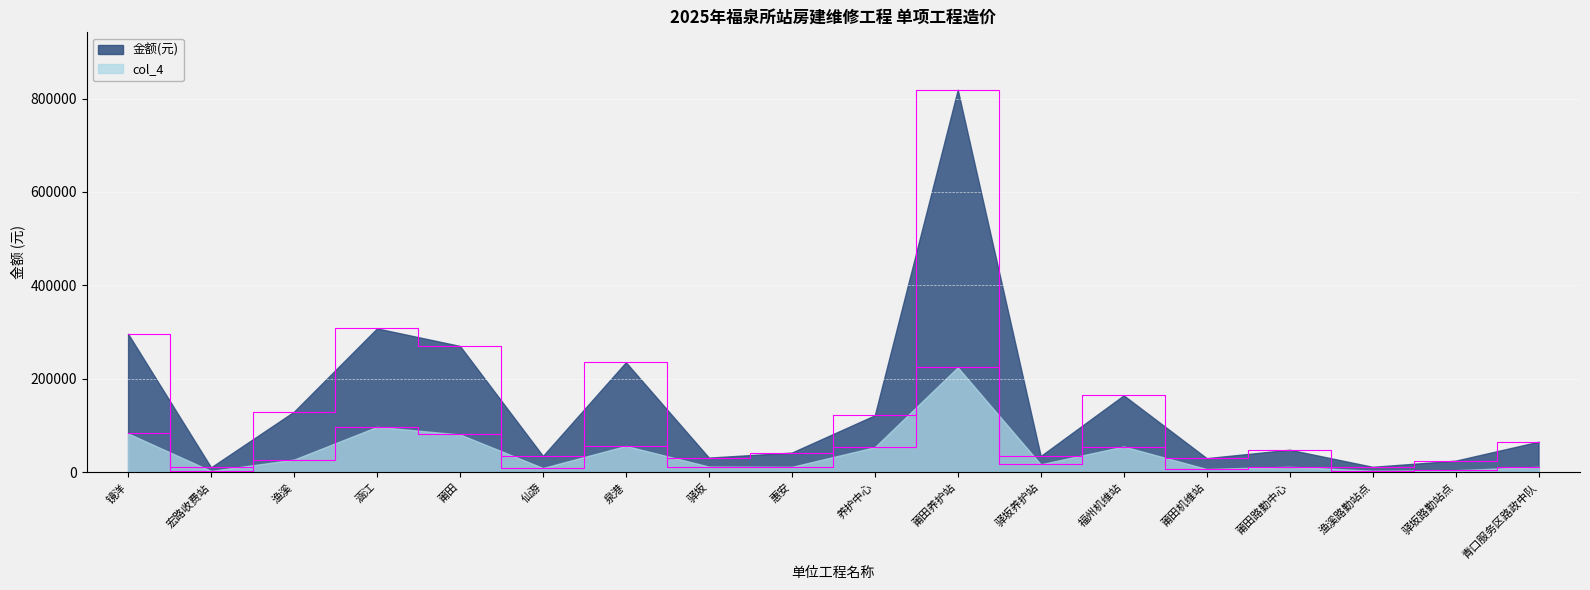

How many series are shown in this chart?

2